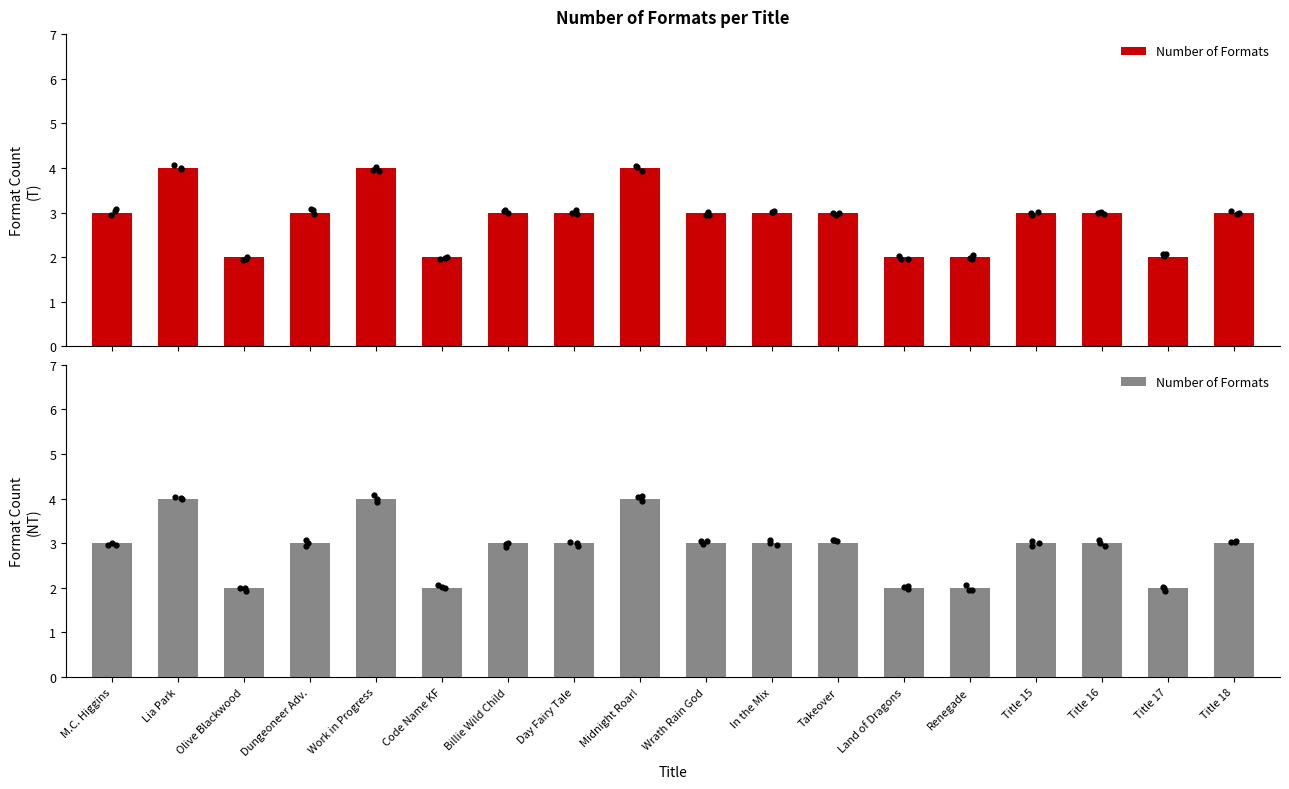

What is the ratio of the value at Dungeoneer Adv. to the value at Day Fairy Tale?

1.0